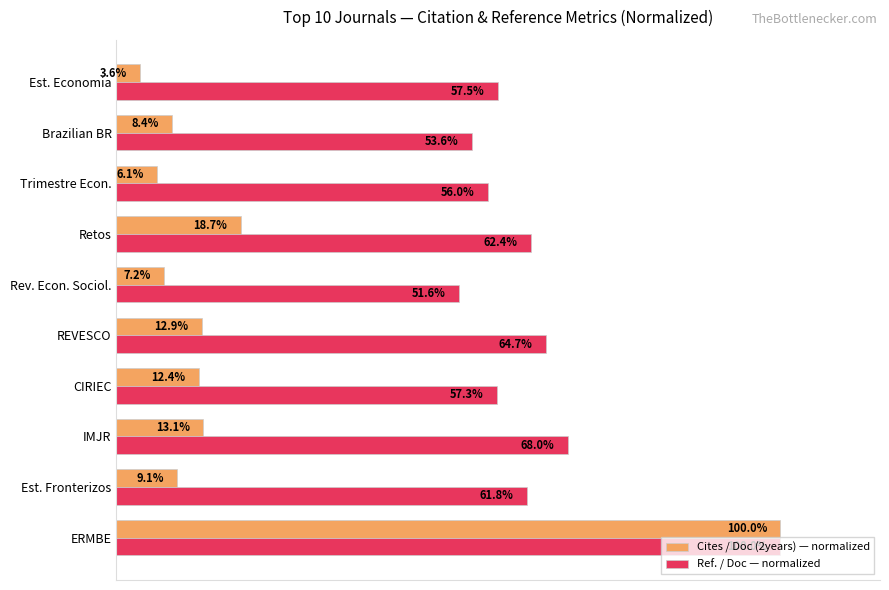

Rank the categories by Ref. / Doc — normalized value from lowest to highest.

Rev. Econ. Sociol., Brazilian BR, Trimestre Econ., CIRIEC, Est. Economia, Est. Fronterizos, Retos, REVESCO, IMJR, ERMBE